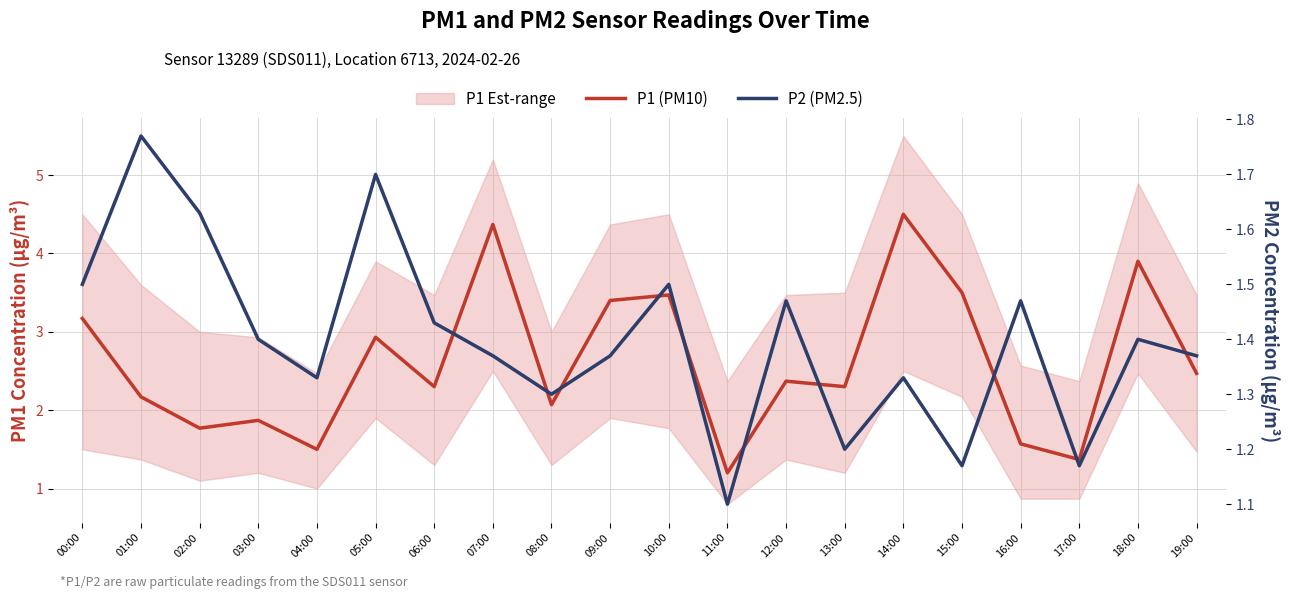

Reading right to left, extract all data points from this chart.

P1 (PM10): 2.5	3.9	1.4	1.6	3.5	4.5	2.3	2.4	1.2	3.5	3.4	2.1	4.4	2.3	2.9	1.5	1.9	1.8	2.2	3.2
P2 (PM2.5): 1.4	1.4	1.2	1.5	1.2	1.3	1.2	1.5	1.1	1.5	1.4	1.3	1.4	1.4	1.7	1.3	1.4	1.6	1.8	1.5